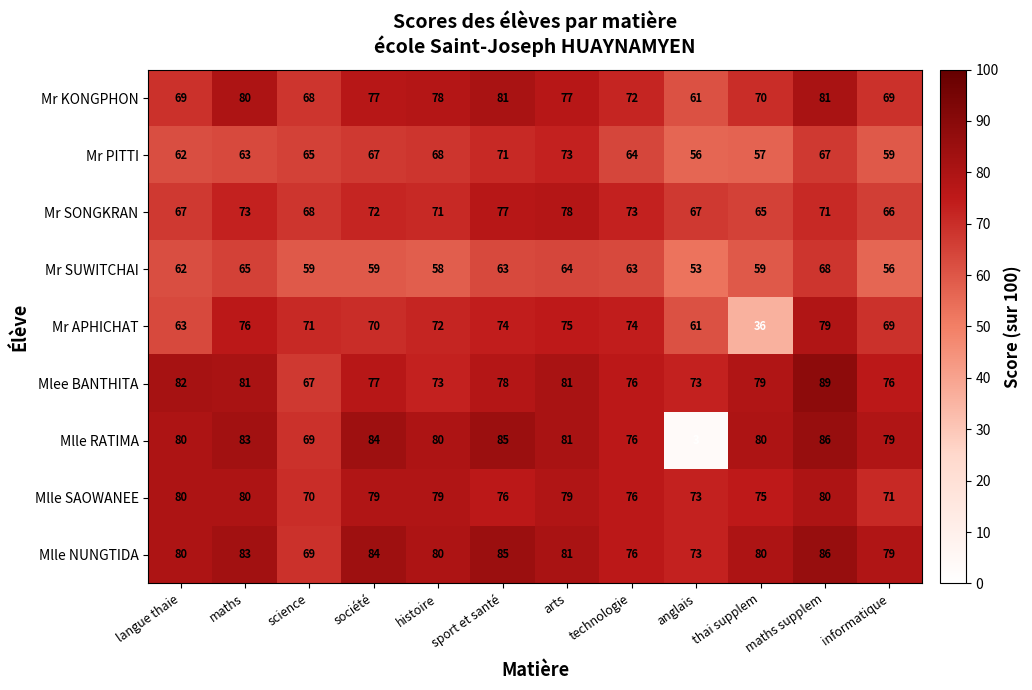

What is the average value of the Mr PITTI series?

64